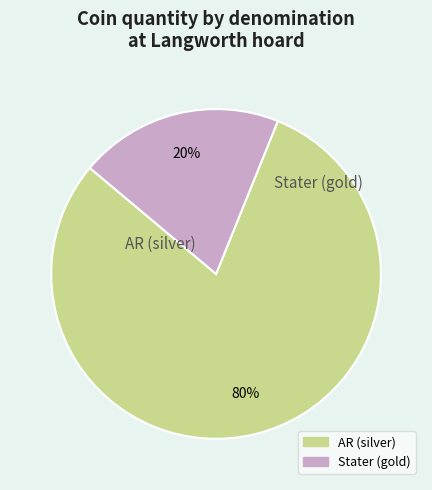

Count the number of slices in the pie.

2